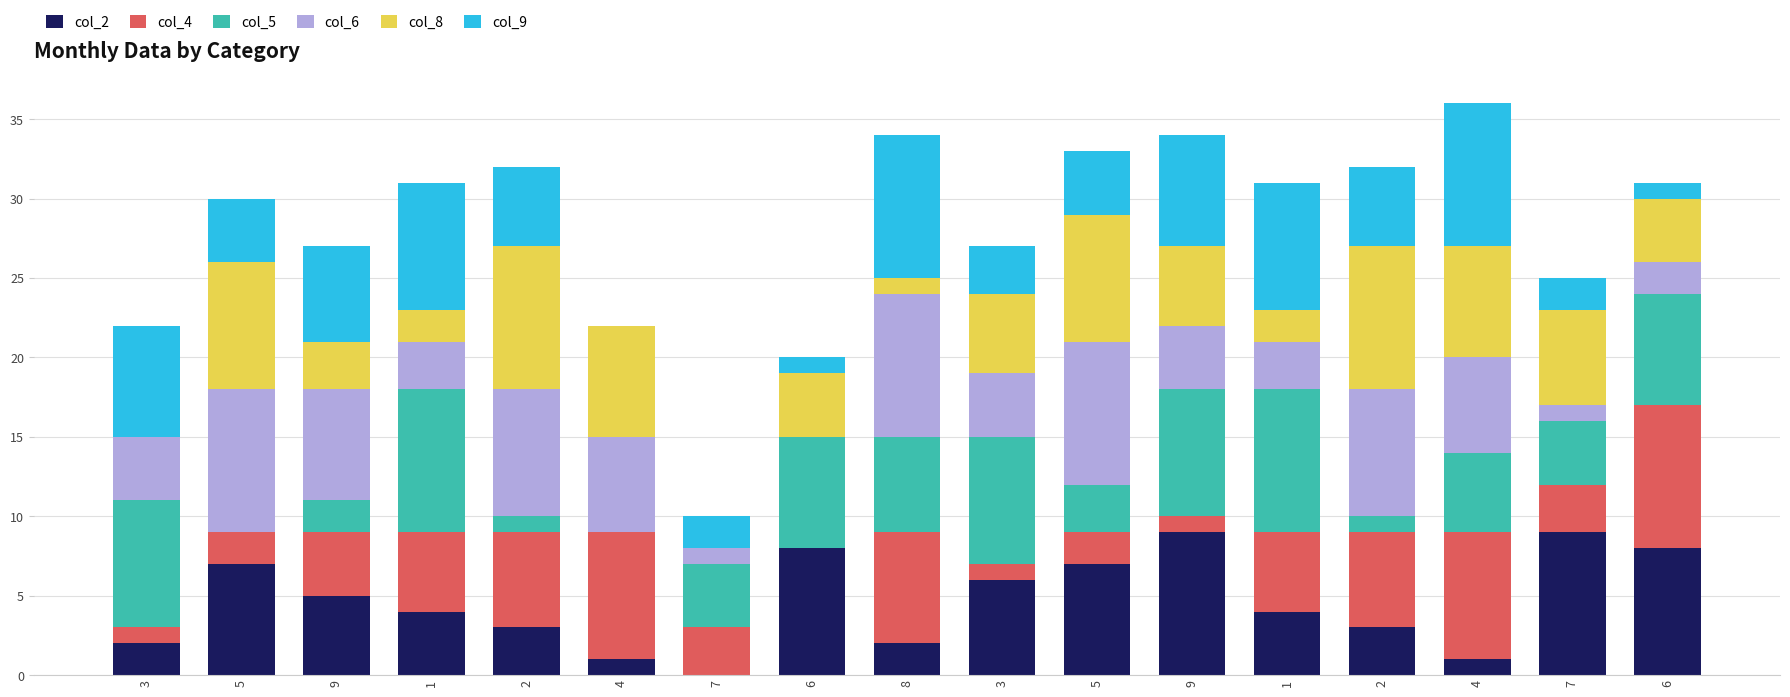

At which label is col_9 closest to 4?

5